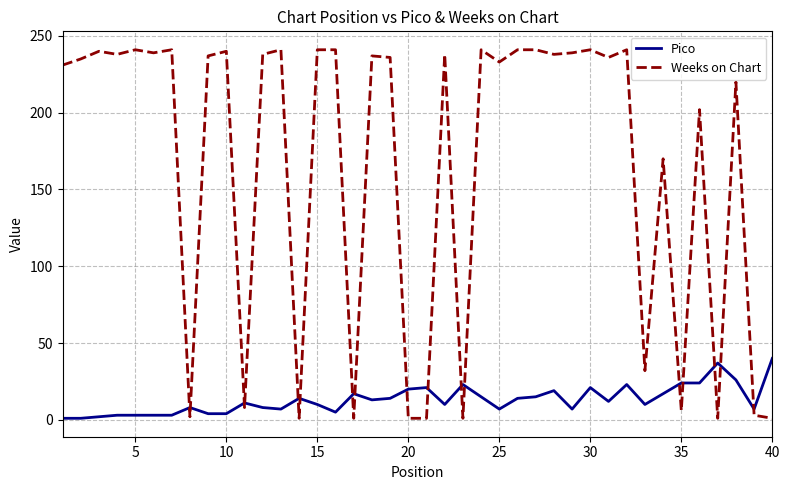

List the series in order of their overall mean, highest first.

Weeks on Chart, Pico